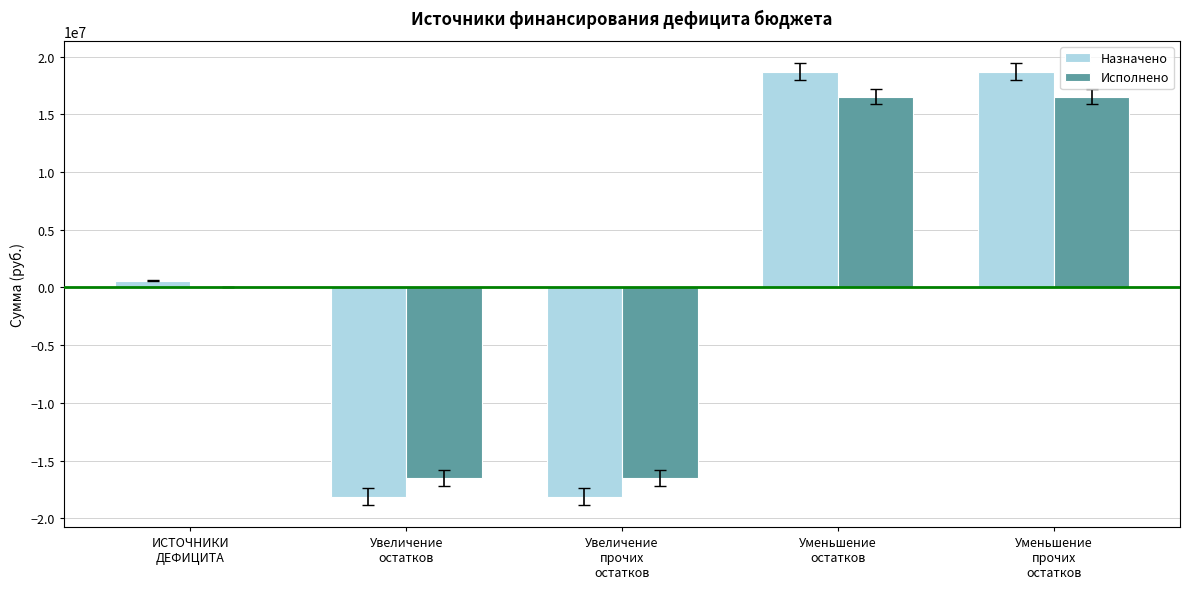

What is the sum of all Исполнено values?

108072.7